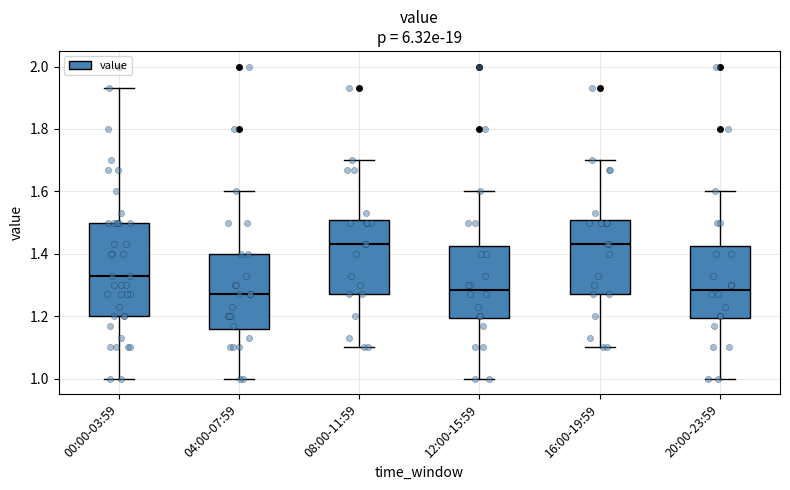

Which box is the tallest, from its lower edge to its upper edge?

00:00-03:59